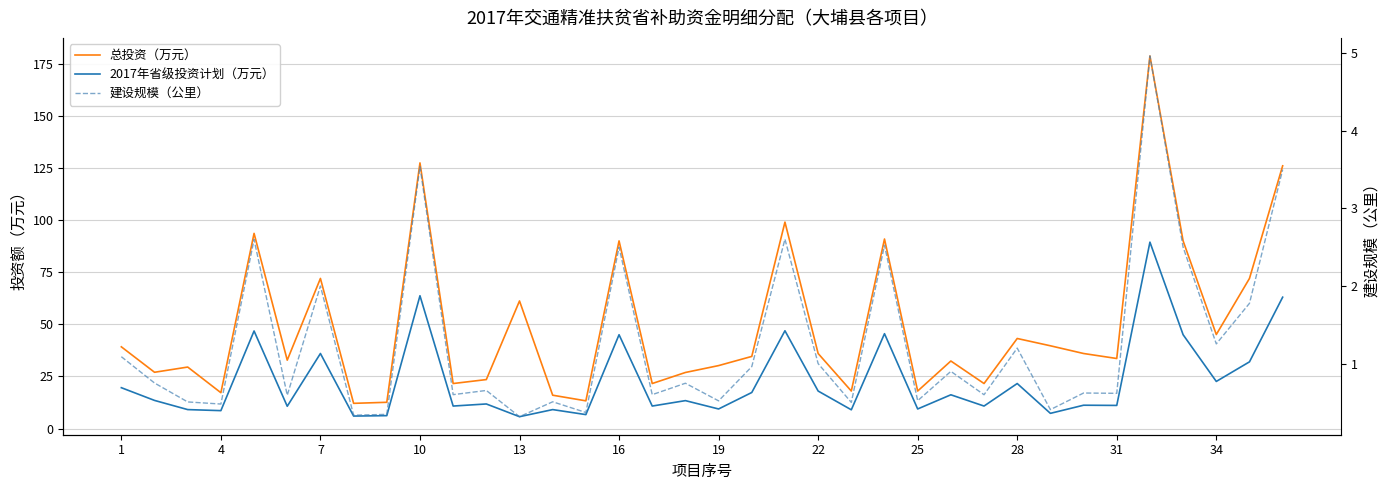

List the series in order of their peak value, highest first.

总投资（万元）, 2017年省级投资计划（万元）, 建设规模（公里）